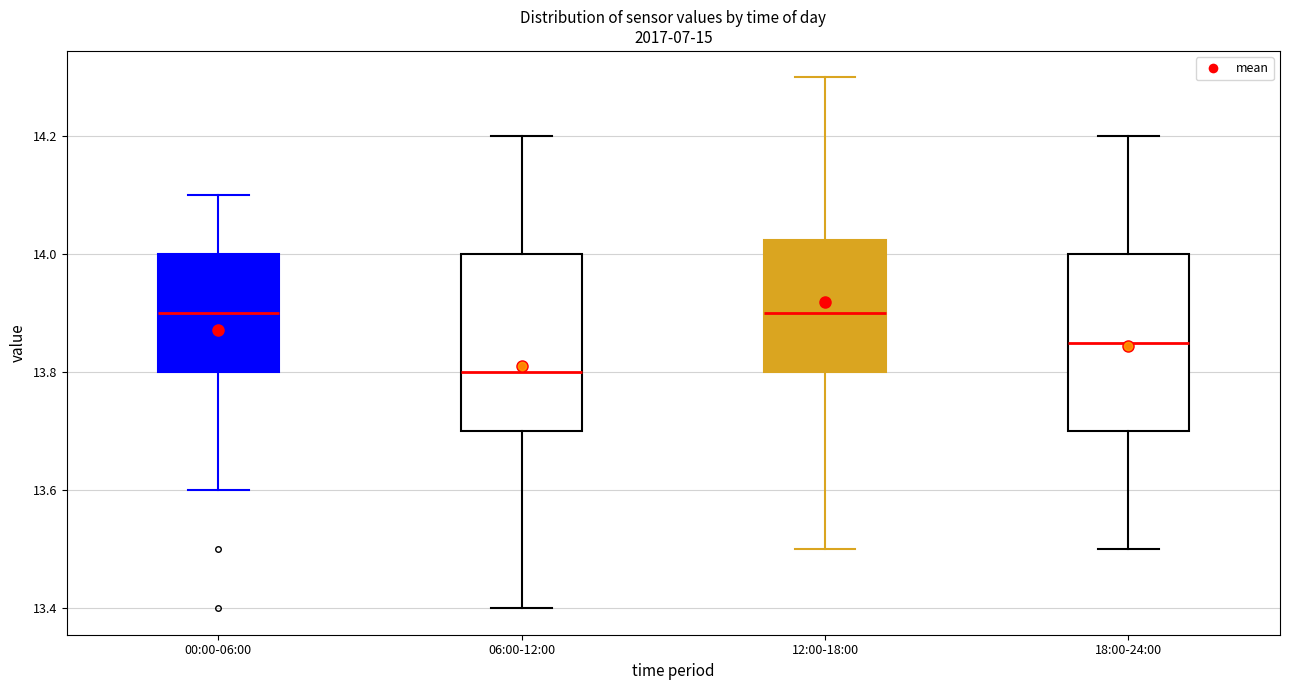

Which box has the lowest median line?

06:00-12:00